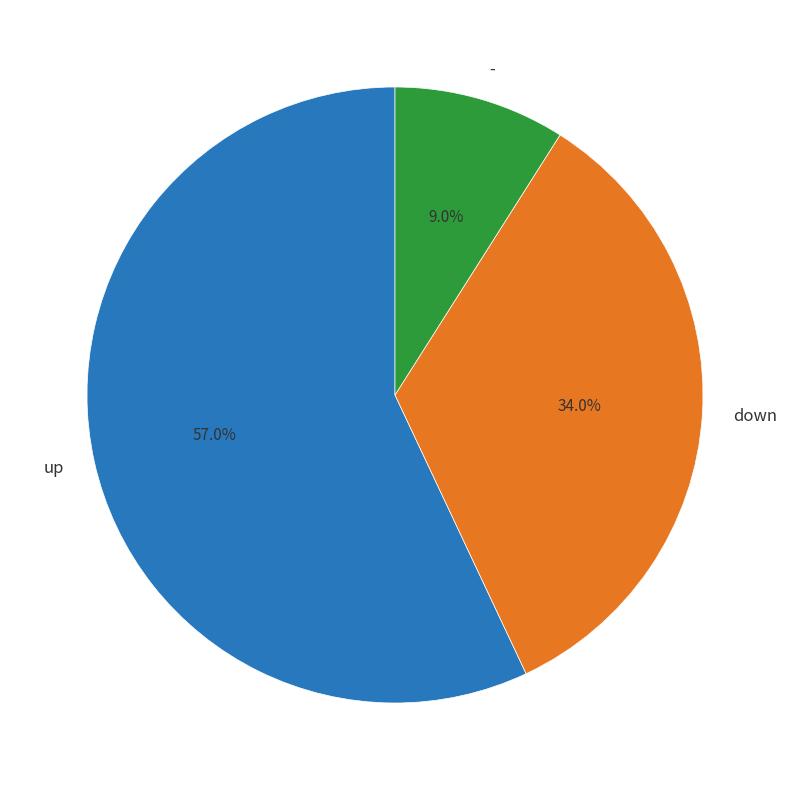

To the nearest percent, what percentage of the pie is -?

9%